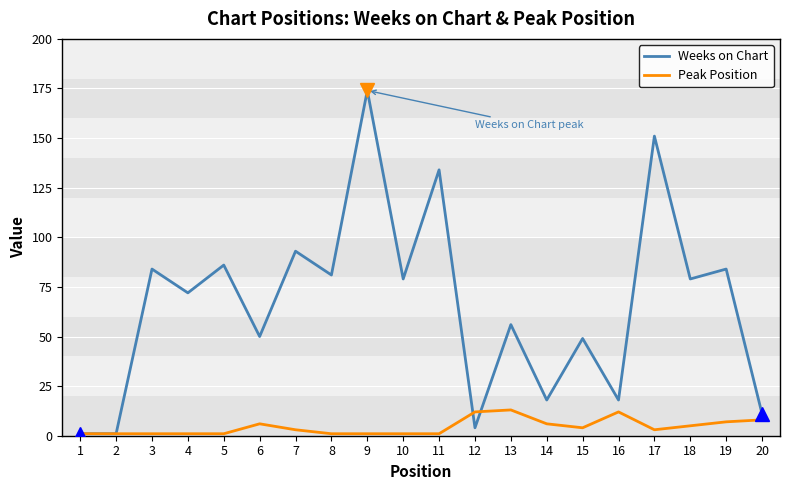

At how many categories does at least one series exceed 8?

18